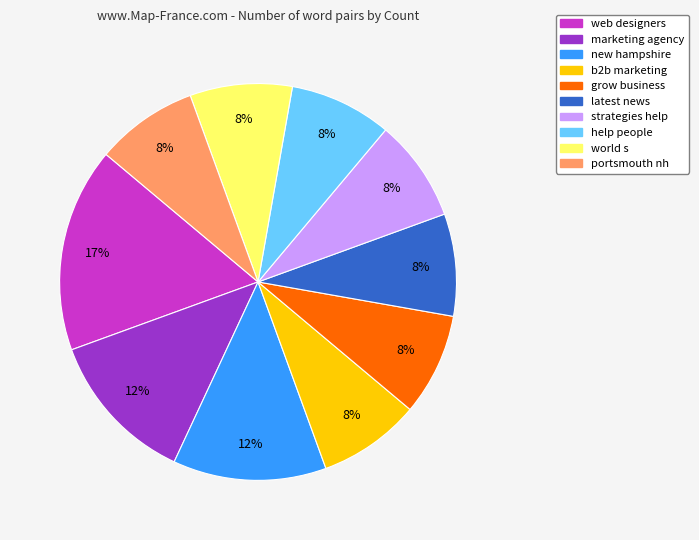

The new hampshire slice represents 12% of the pie. True or false?

True